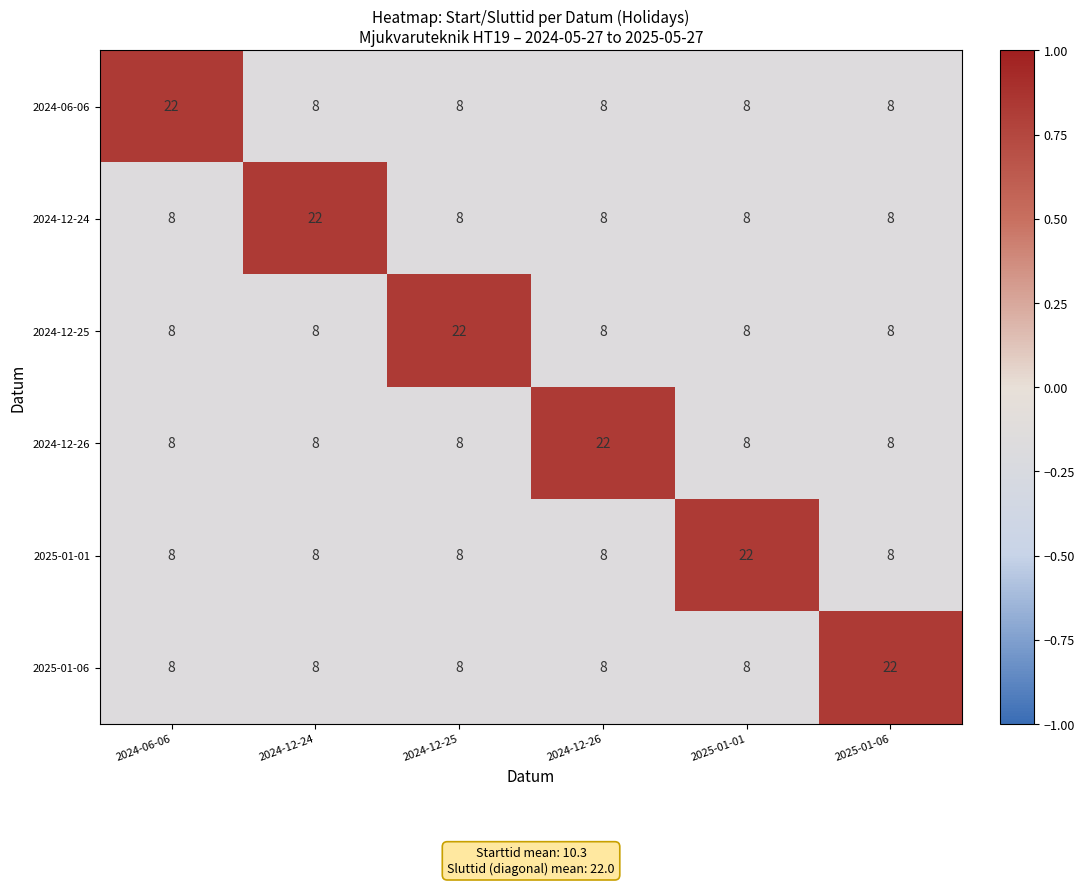

The value of 2025-01-01 at 2024-12-24 is 8. True or false?

True